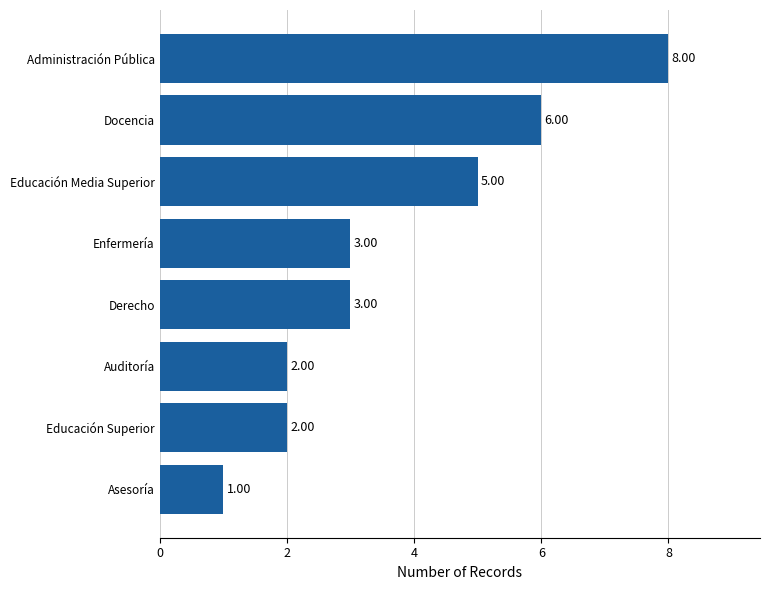

Count the number of categories in the chart.

8